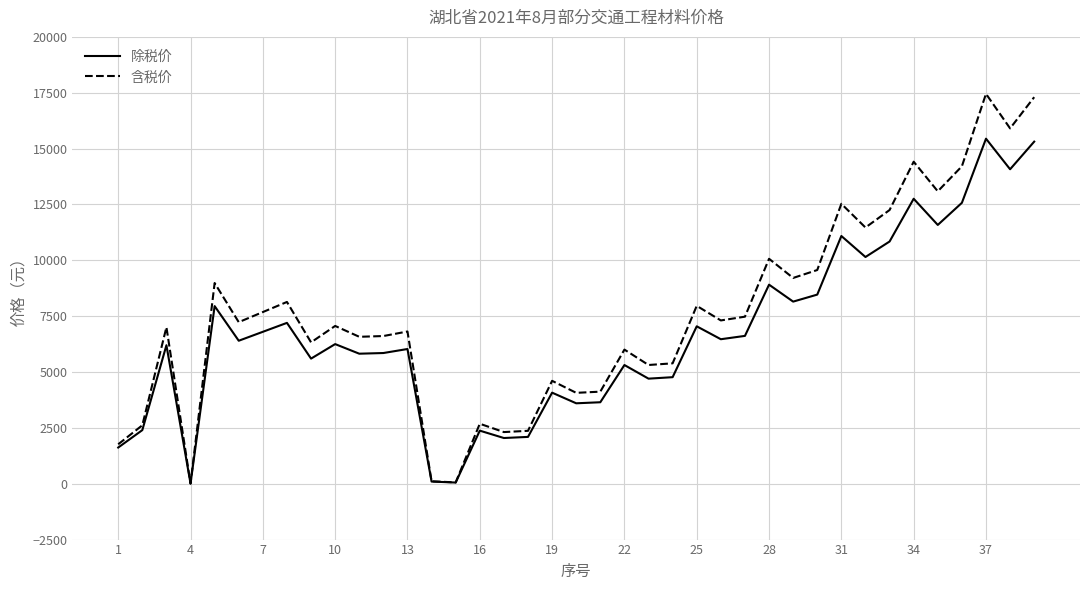

In 含税价, how many points are higher than both neighbors (excluding endpoints)?

13